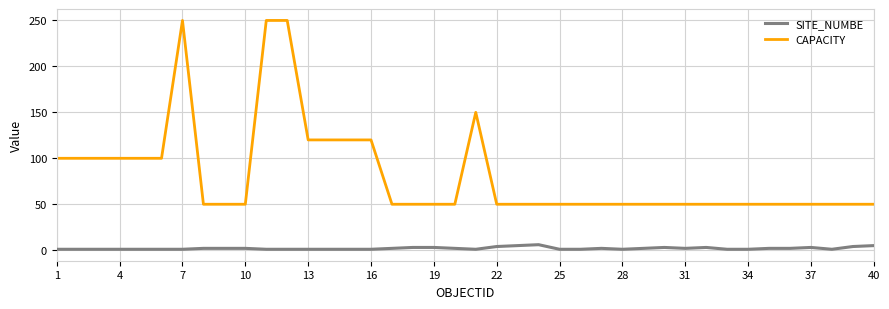

True or false: SITE_NUMBE and CAPACITY intersect in this chart.

False